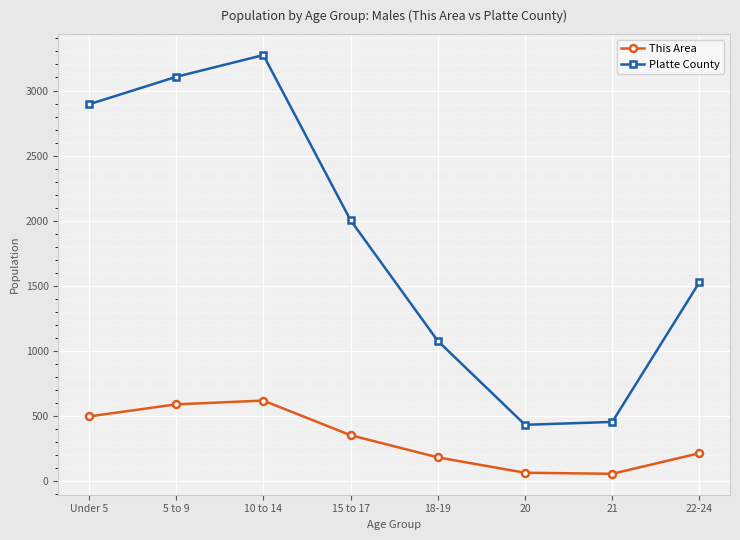

What is the value of the This Area point at the 8th from the left?

216